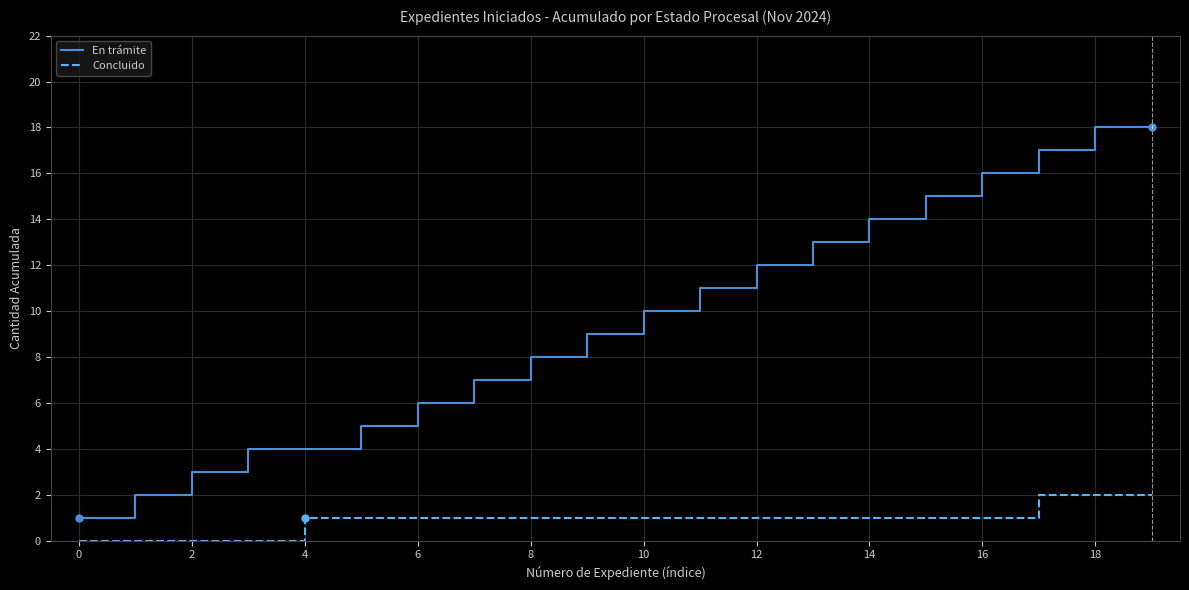

Is this an area chart (filled region under the line)?

No